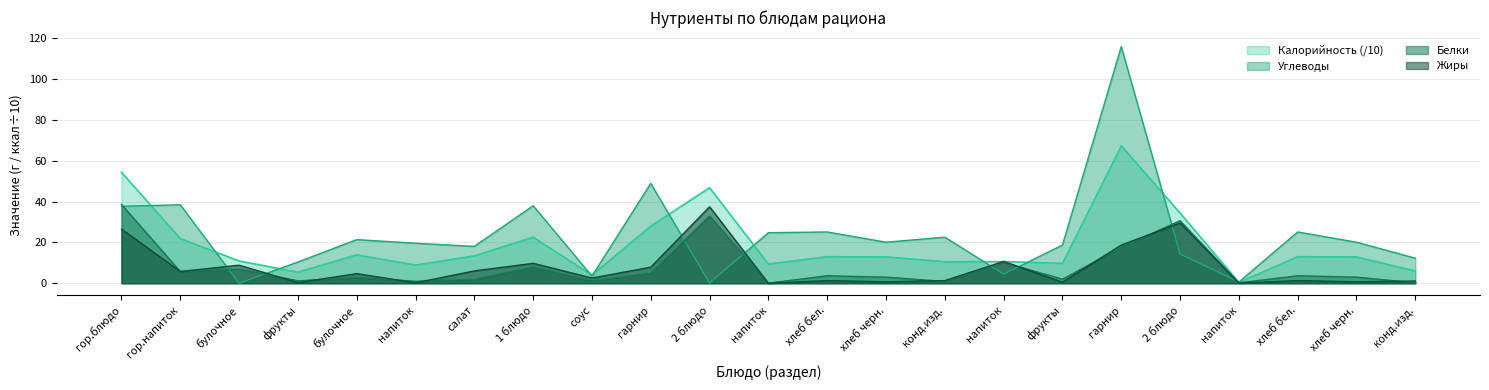

True or false: Калорийность has a value of 14.3 at булочное.

False